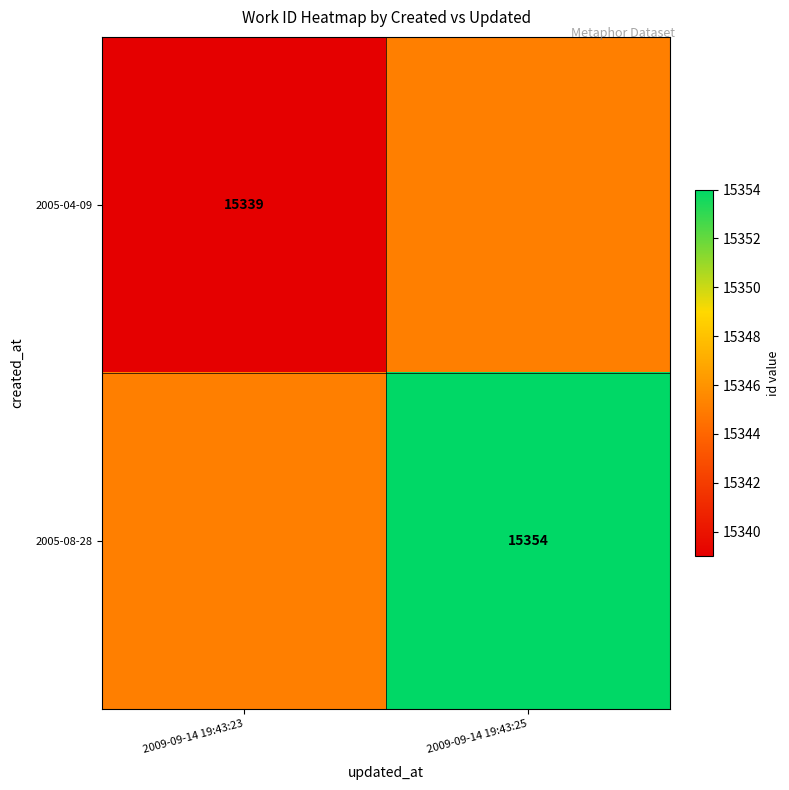

The value of 2005-08-28 at 2009-09-14 19:43:25 is 3379. True or false?

False